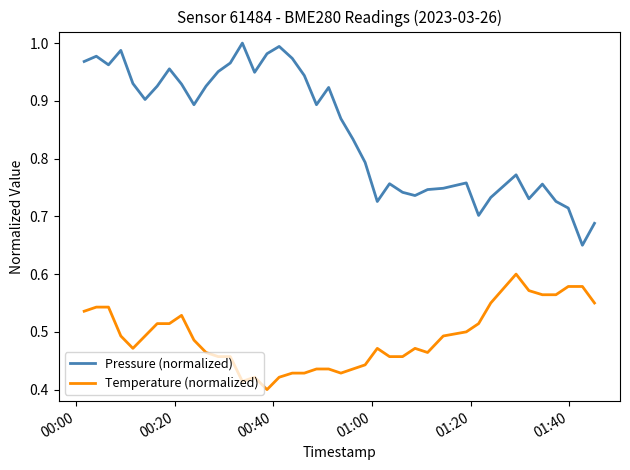

Rank the series by their average value, from highest to lowest.

Pressure (normalized), Temperature (normalized)